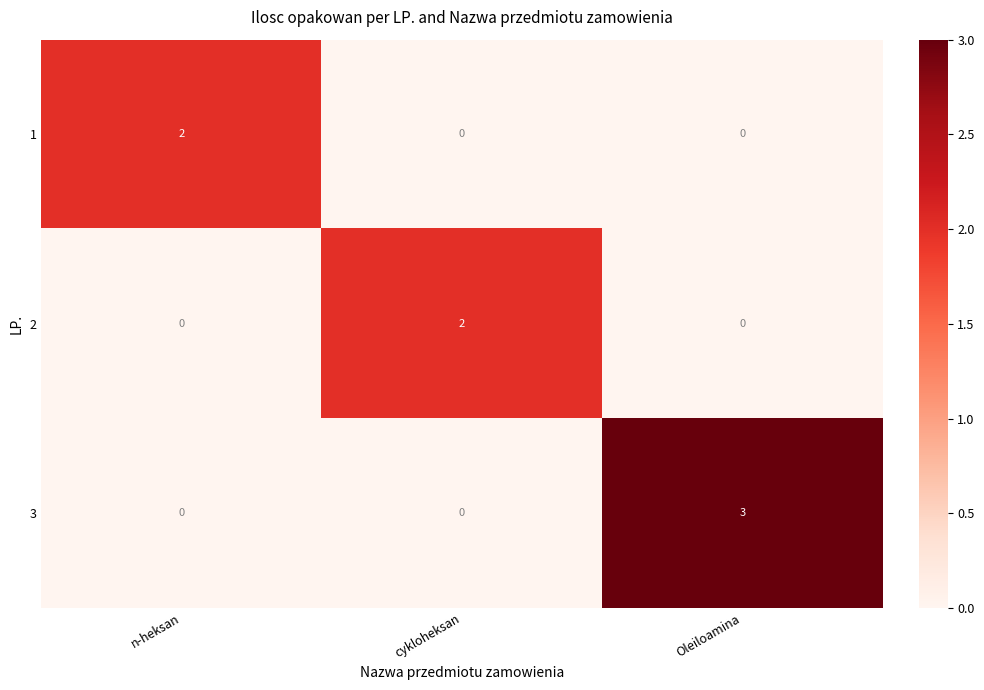

The value of 3 at cykloheksan is 0. True or false?

True